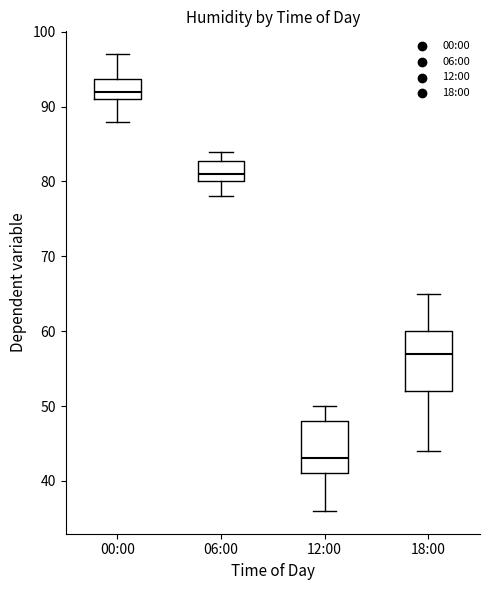

Which box's median line is the lowest?

12:00